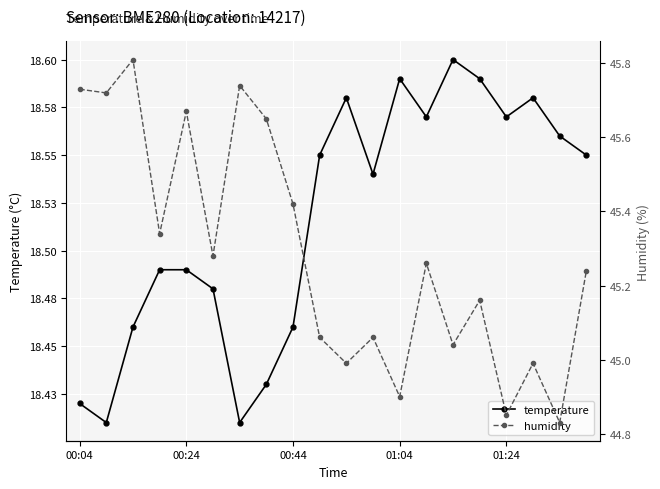

What position from the right is 18?

2